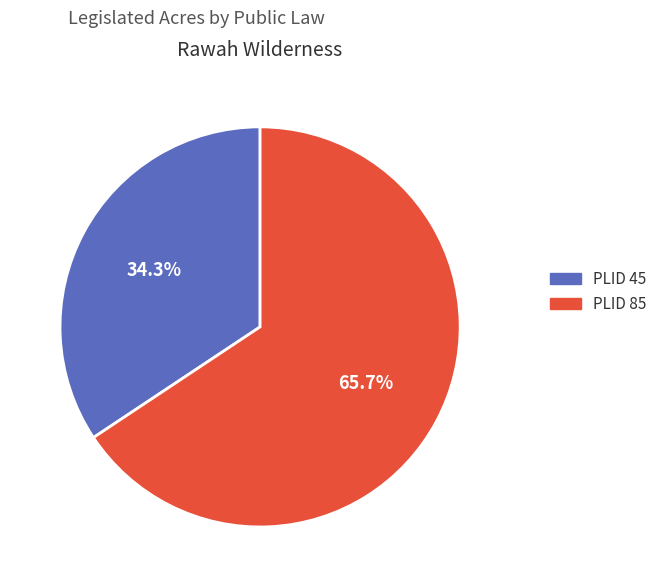

To the nearest percent, what portion does PLID 45 represent?

34%